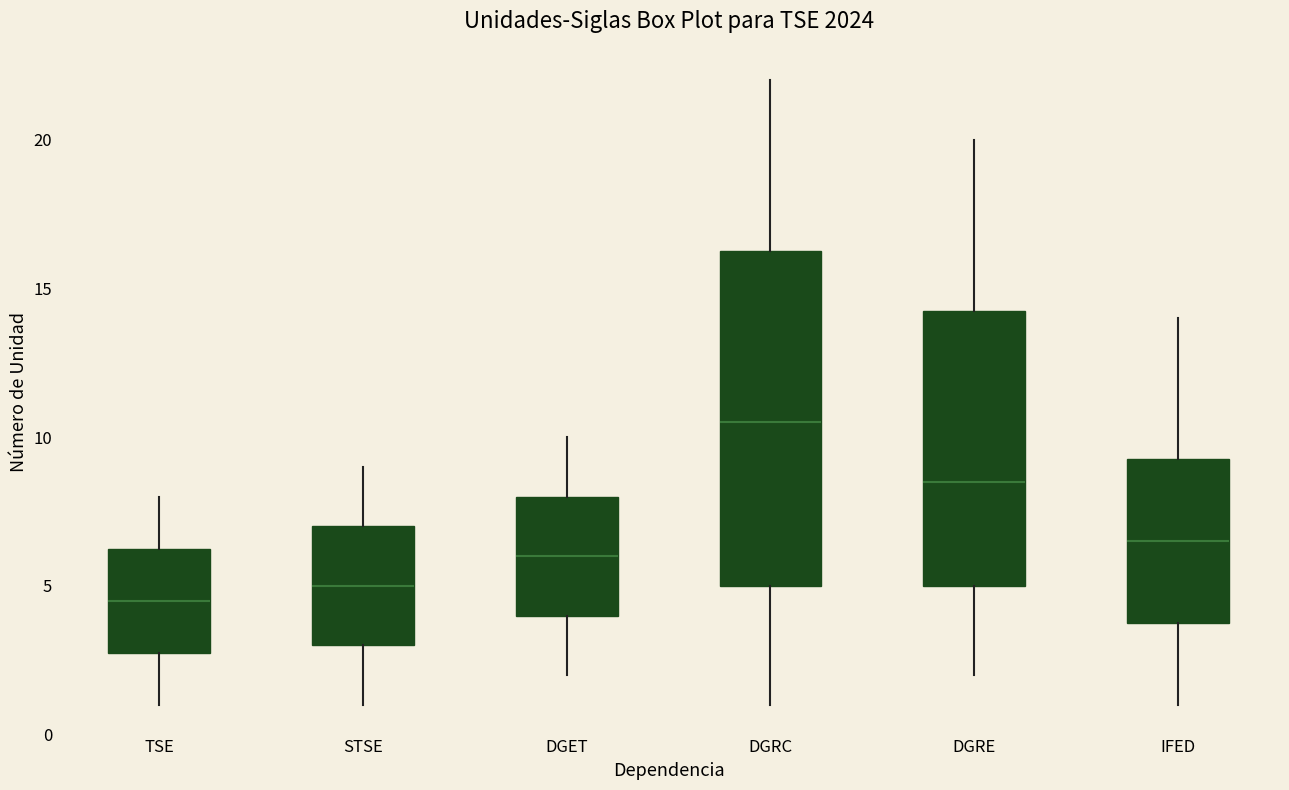

Reading left to right, read every box against the y-axis: the position of its median line, the range the box covers, and the ends of its whiskers. The values are not printed on the chart, so give them approximately, as read against the axis.

TSE: median 4.5, box 3.0 to 6.5, whiskers 1.0 to 8.0
STSE: median 5.0, box 3.0 to 7.0, whiskers 1.0 to 9.0
DGET: median 6.0, box 4.0 to 8.0, whiskers 2.0 to 10.0
DGRC: median 10.5, box 5.0 to 16.5, whiskers 1.0 to 22.0
DGRE: median 8.5, box 5.0 to 14.5, whiskers 2.0 to 20.0
IFED: median 6.5, box 4.0 to 9.5, whiskers 1.0 to 14.0